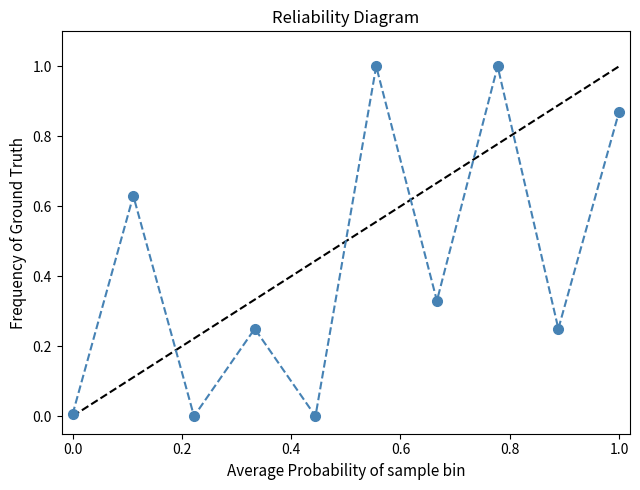

What is the difference between the maximum and minimum values?

1.0